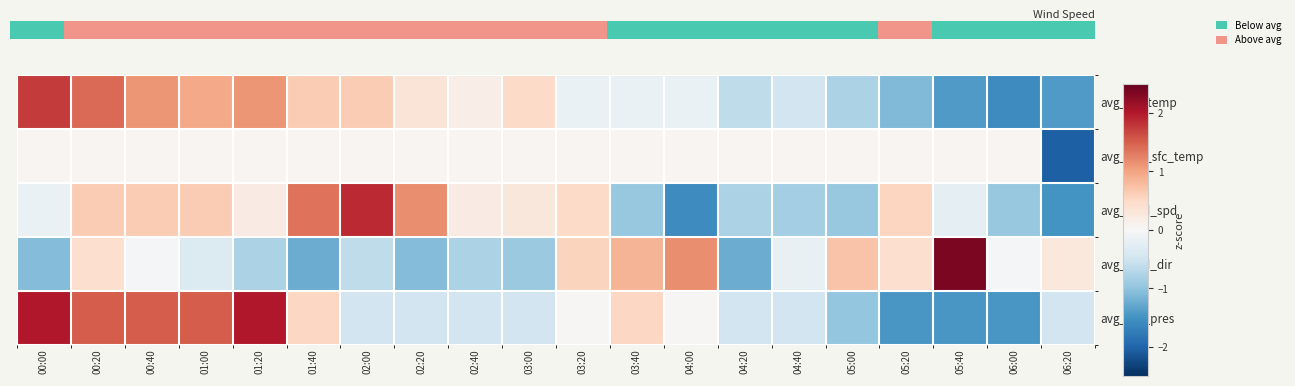

What is the difference between the highest and lowest values at 03:20?

0.7